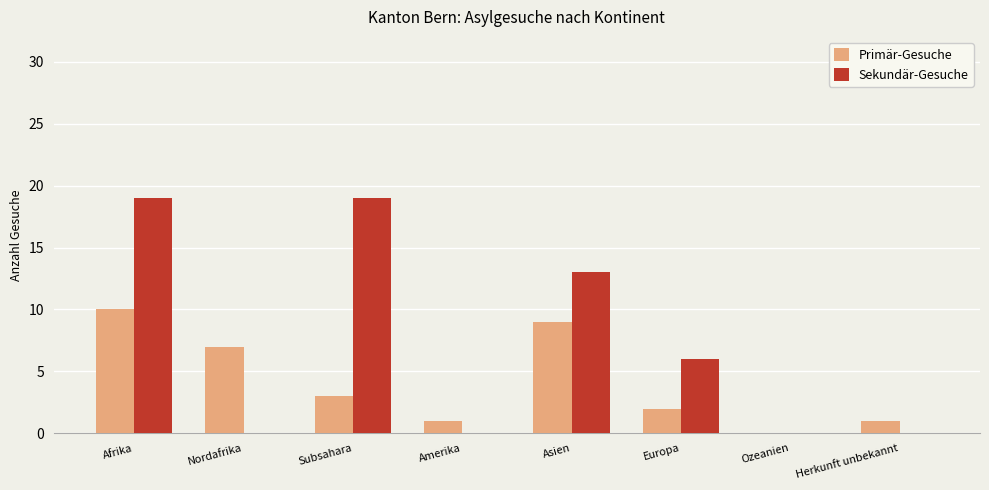

At which category is the sum across all series the highest?

Afrika